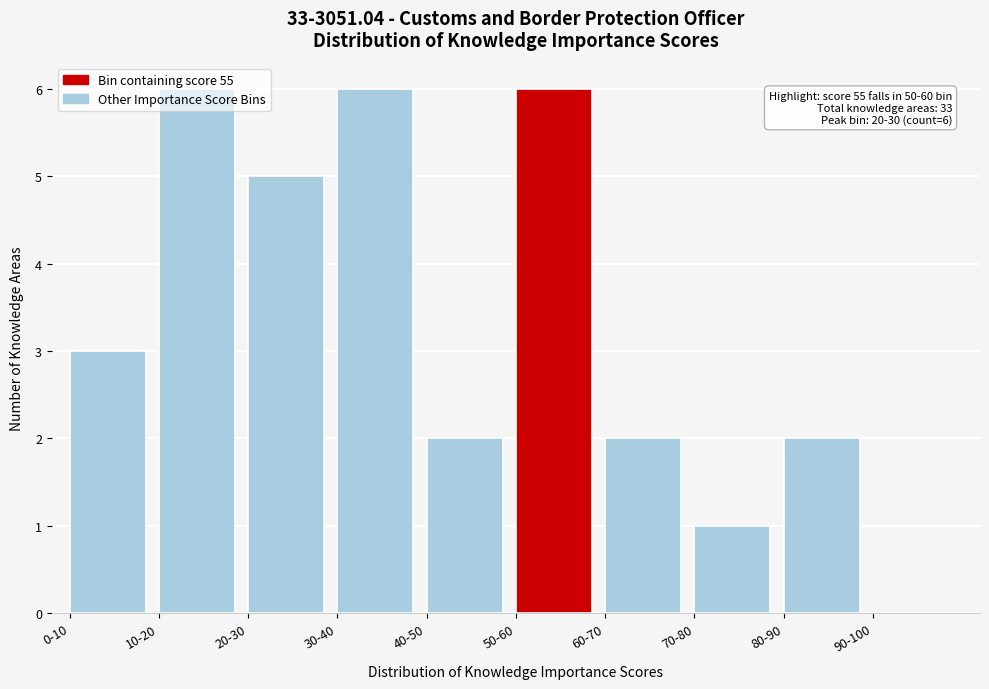

What is the ratio of the value at 70-80 to the value at 0-10?

0.3